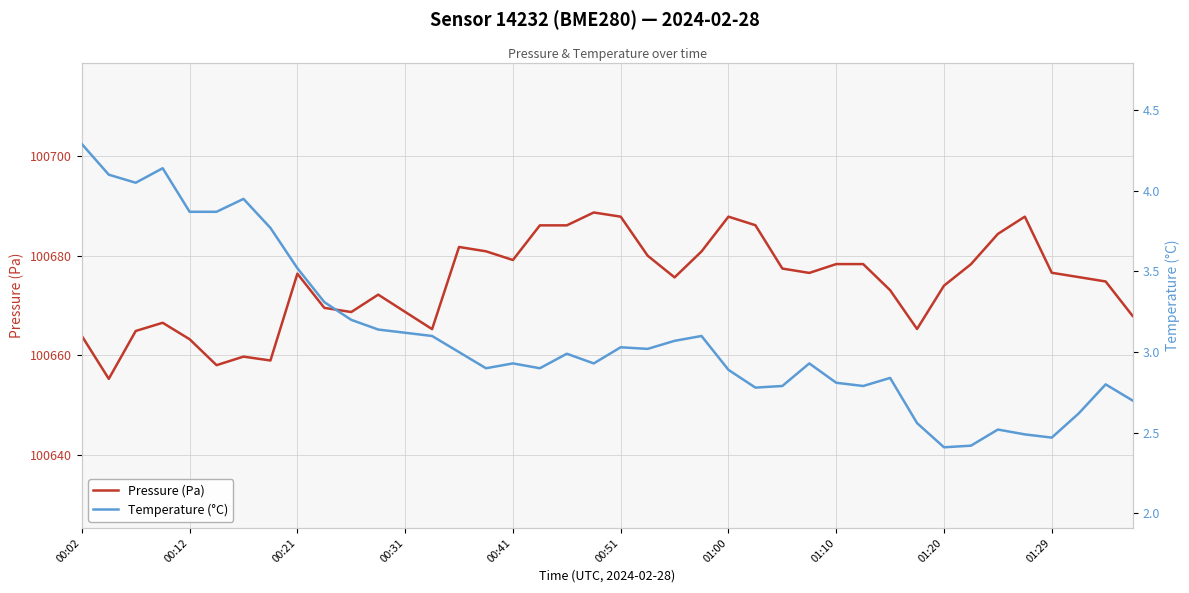

What is the minimum value shown in the chart?

2.4